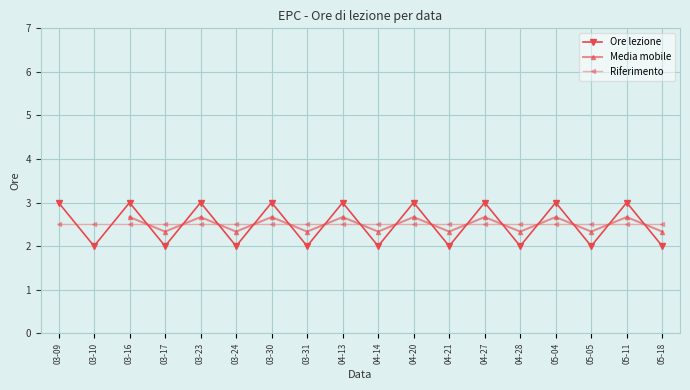

Is the value of Riferimento at 03-17 greater than the value of Ore lezione at 03-09?

No